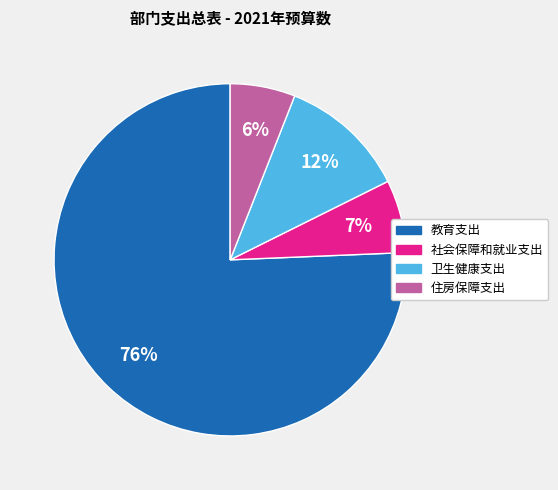

Which has a higher value, 住房保障支出 or 卫生健康支出?

卫生健康支出